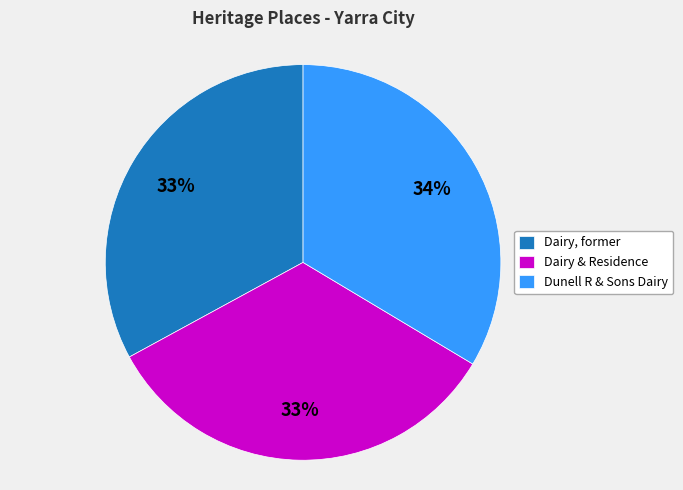

Count the number of slices in the pie.

3